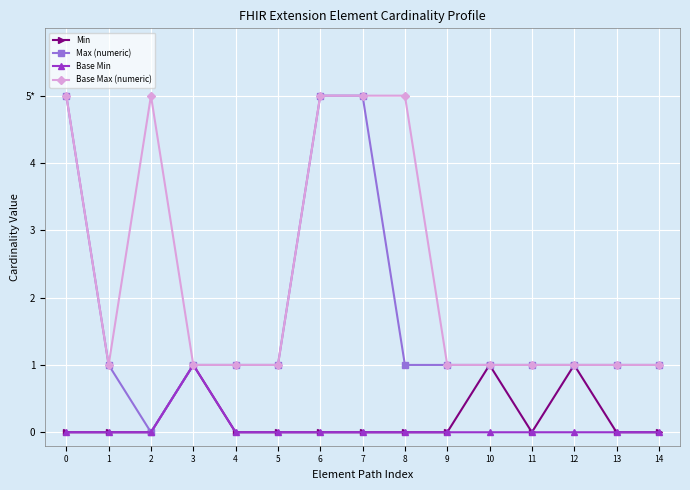

Count the Base Min values in the range 0 to 1.

15